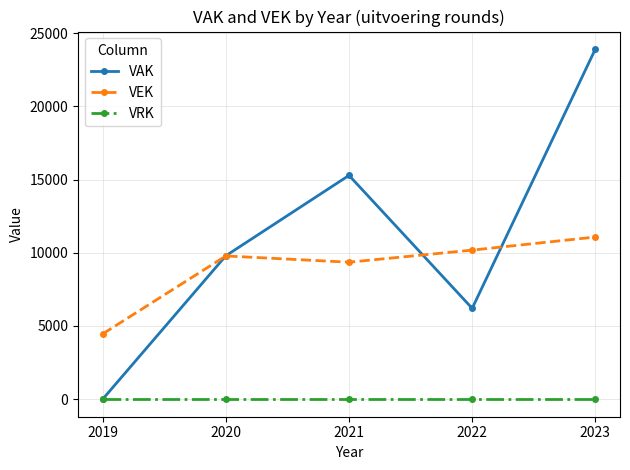

Count the number of categories in the chart.

5